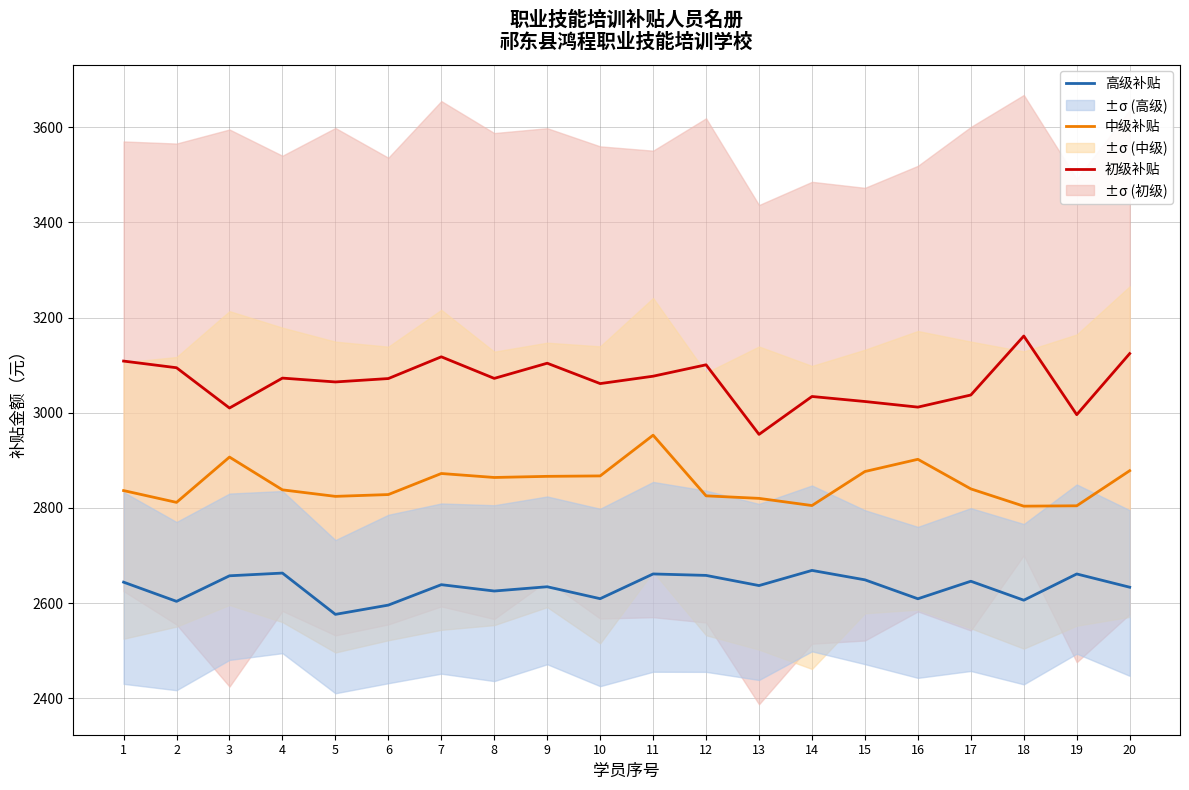

What is the spread (max minus min) of values at 7?

478.8